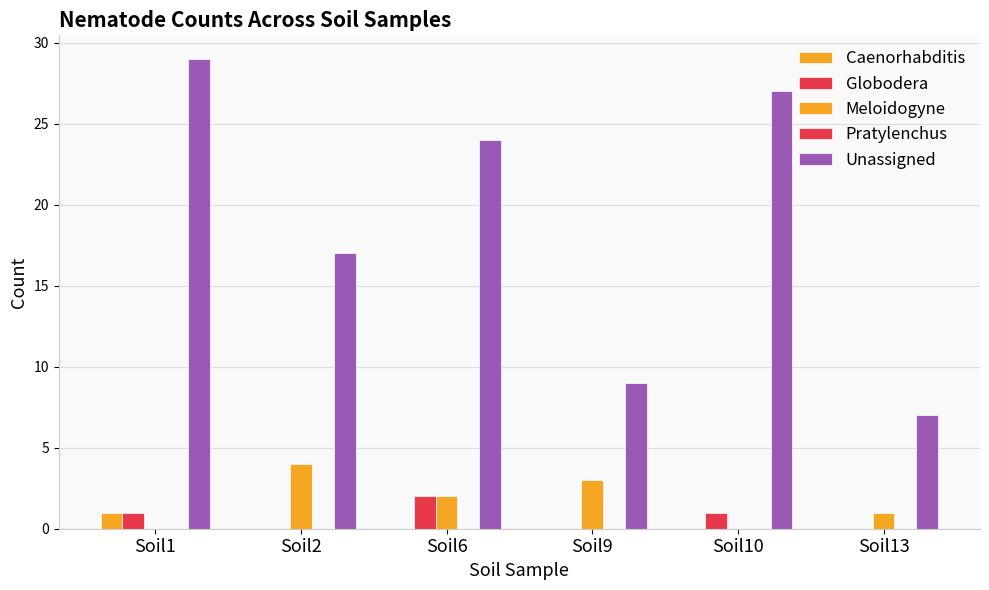

Does the chart contain stacked bars?

No